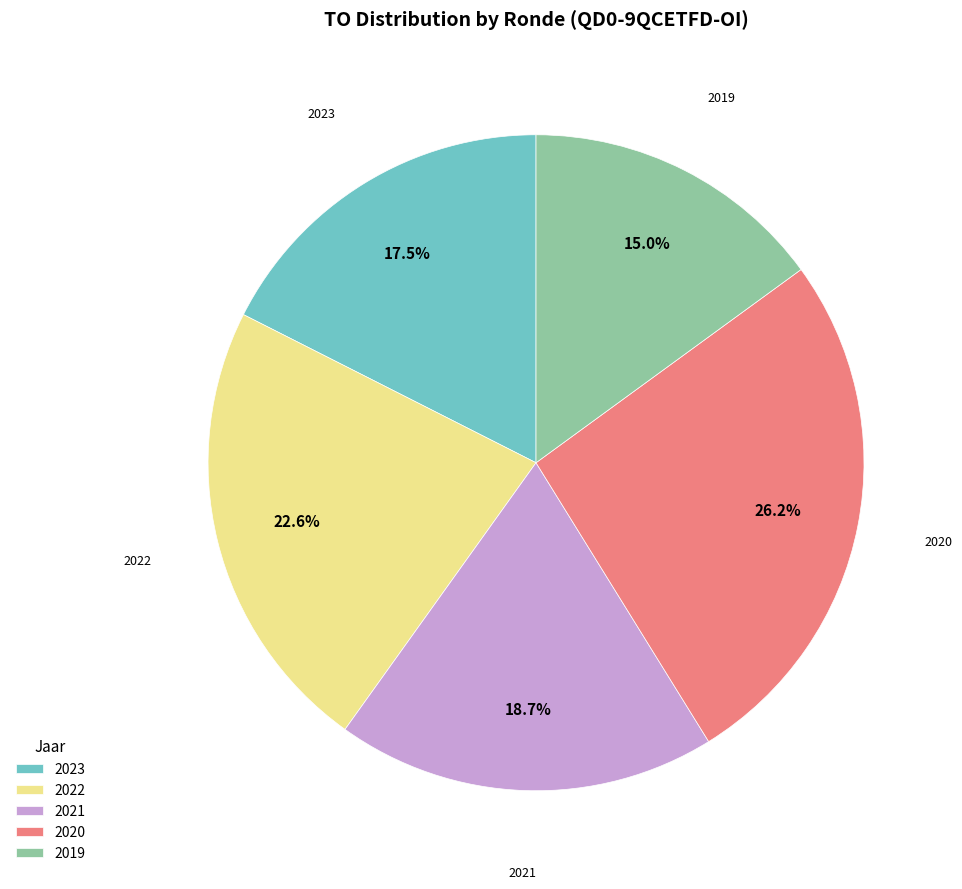

Rank the categories by value from highest to lowest.

2020, 2022, 2021, 2023, 2019